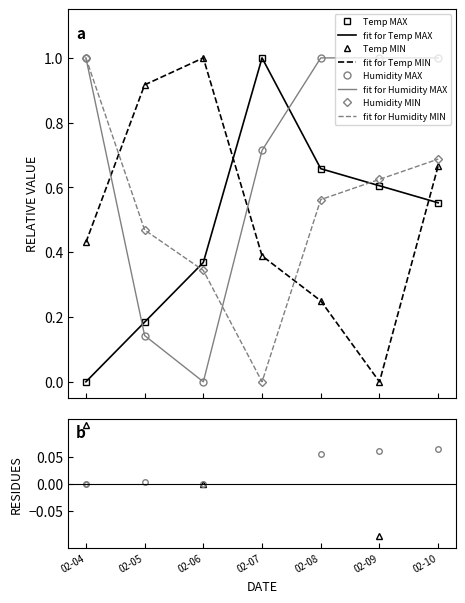

The value of Humidity MIN at 02-09 is 0.6. True or false?

True